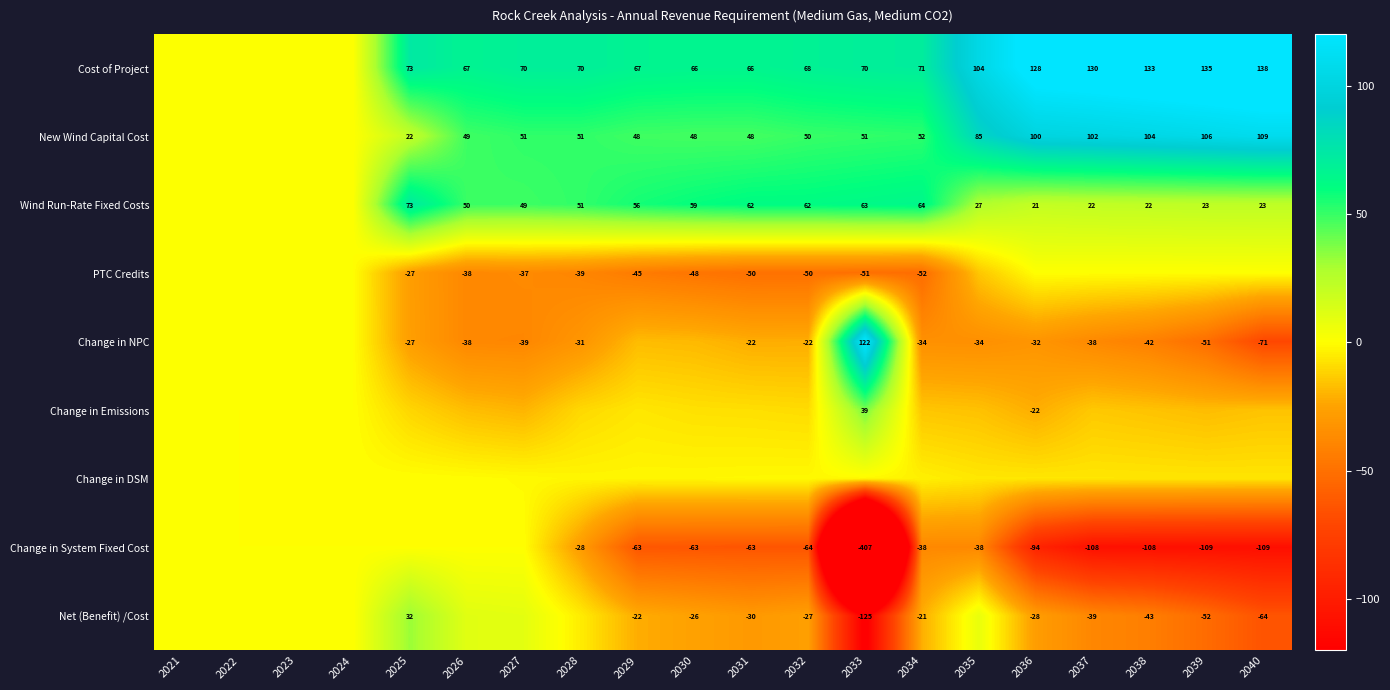

Rank the series by their maximum value, from highest to lowest.

Cost of Project, Change in NPC, New Wind Capital Cost, Wind Run-Rate Fixed Costs, Change in Emissions, Net (Benefit) /Cost, PTC Credits, Change in System Fixed Cost, Change in DSM